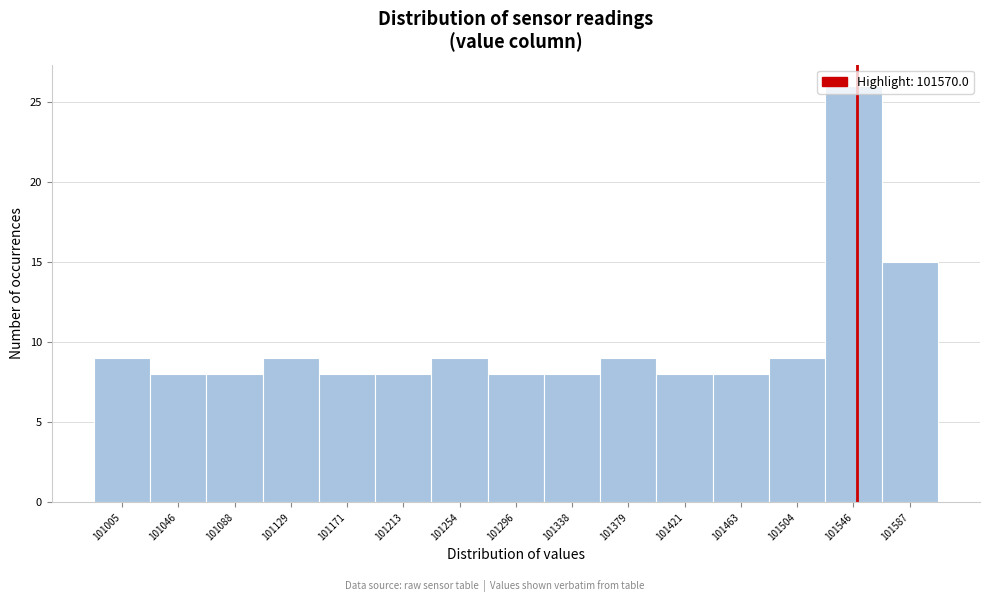

What is the difference between the maximum and minimum values?

18